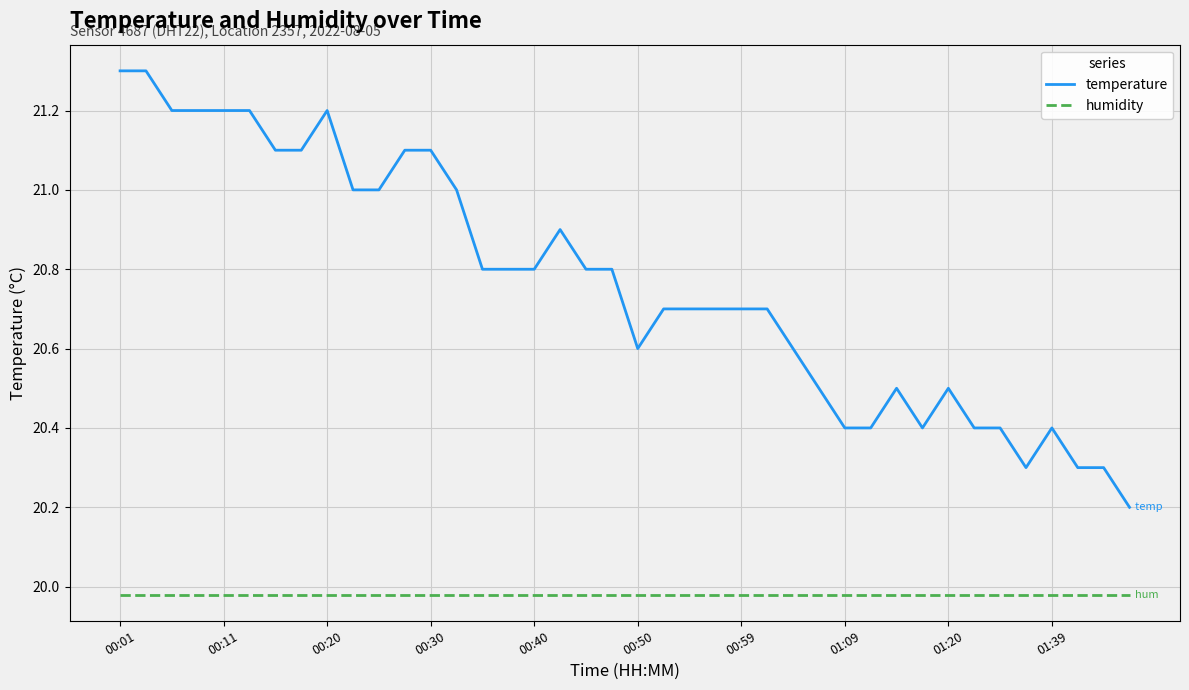

Rank the series by their maximum value, from highest to lowest.

temperature, humidity